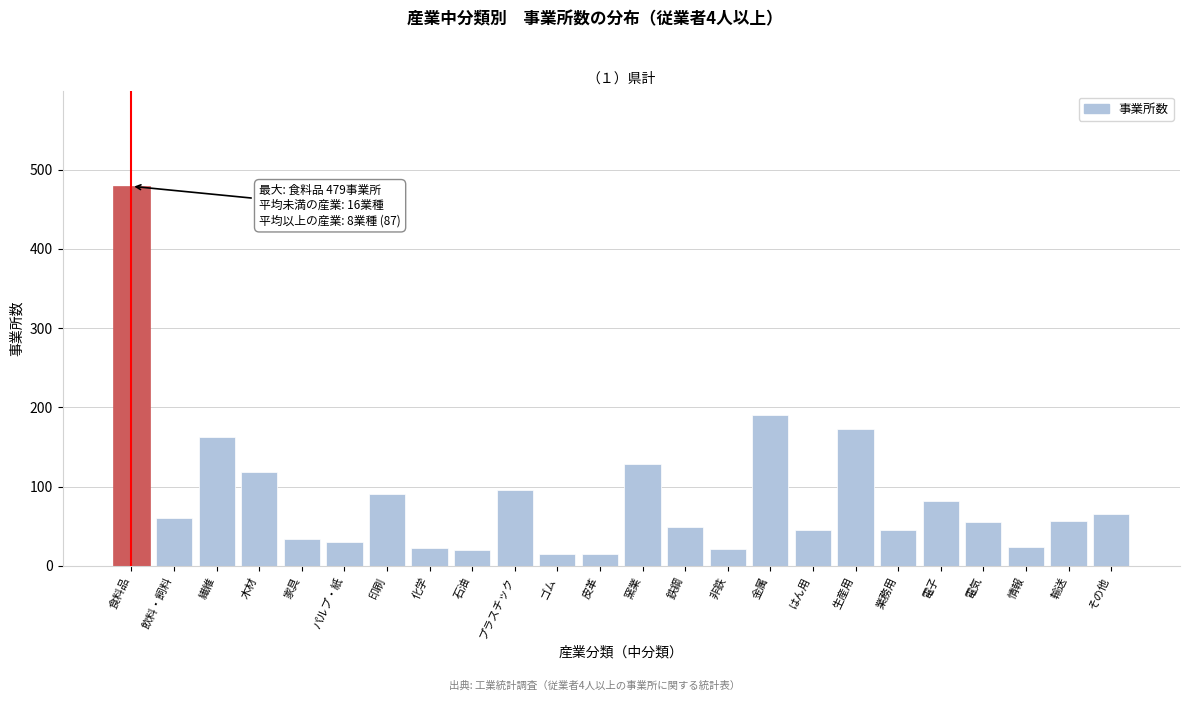

What is the difference between the maximum and minimum values?

464